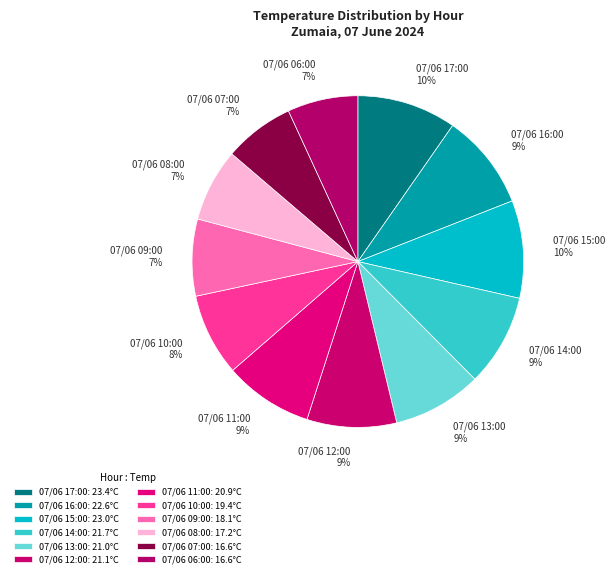

Is it true that 07/06 09:00 is 7% of the pie?

True